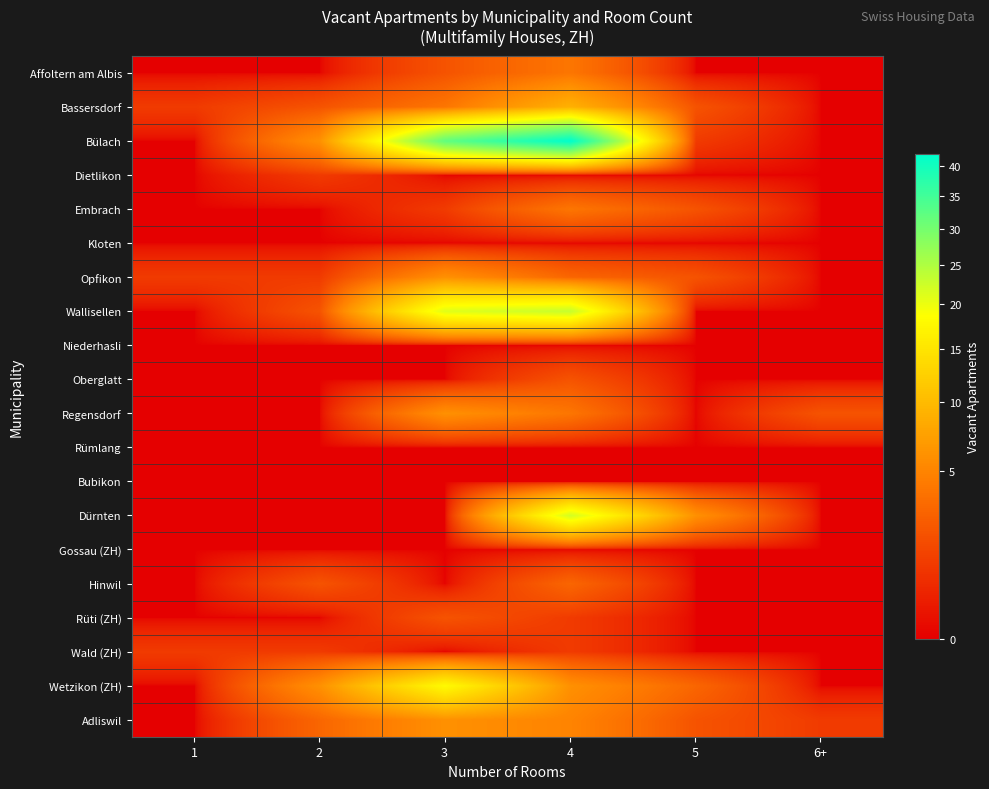

At which category does the chart reach its peak across all series?

4